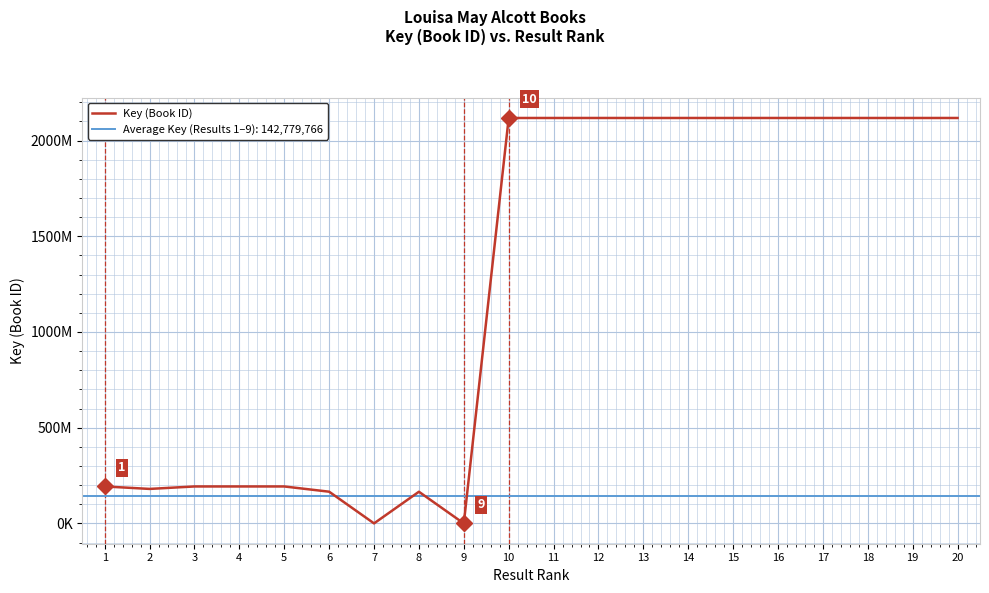

What is the difference between the values at 16 and 9?

2117869554